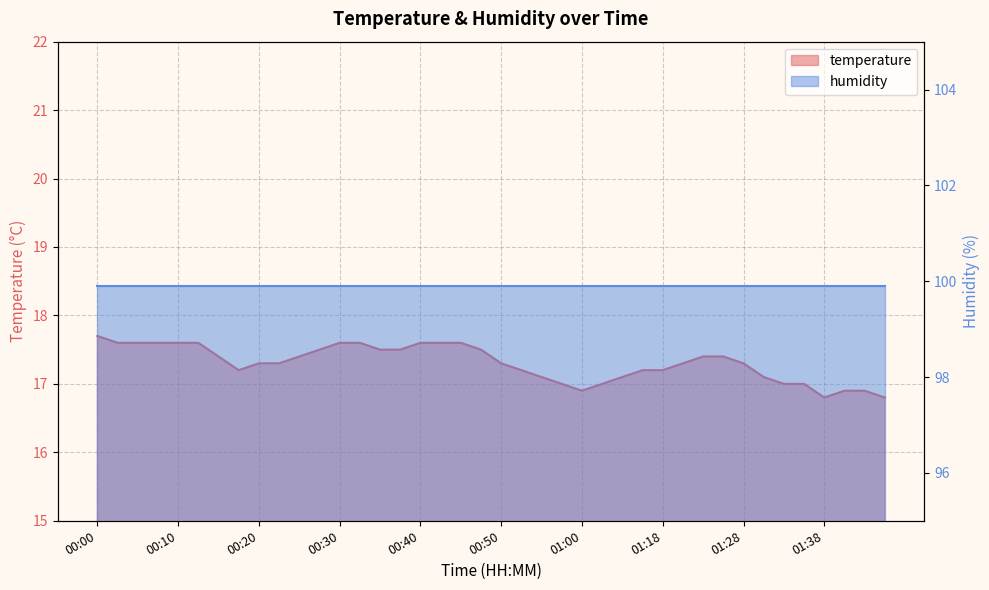

Reading right to left, what are all the values shown in this chart?

16.8	16.9	16.9	16.8	17.0	17.0	17.1	17.3	17.4	17.4	17.3	17.2	17.2	17.1	17.0	16.9	17.0	17.1	17.2	17.3	17.5	17.6	17.6	17.6	17.5	17.5	17.6	17.6	17.5	17.4	17.3	17.3	17.2	17.4	17.6	17.6	17.6	17.6	17.6	17.7